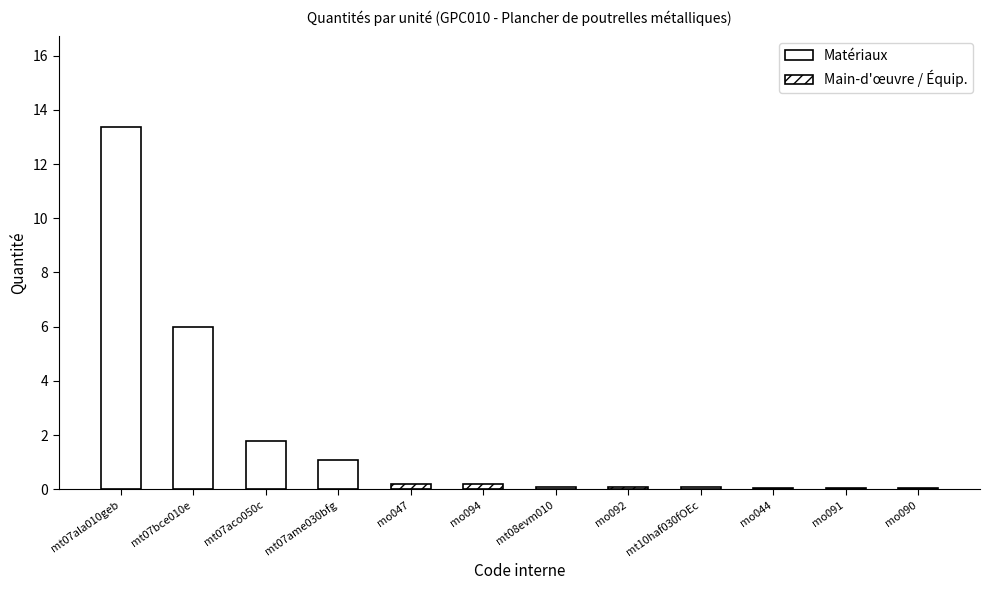

Are the bars horizontal?

No